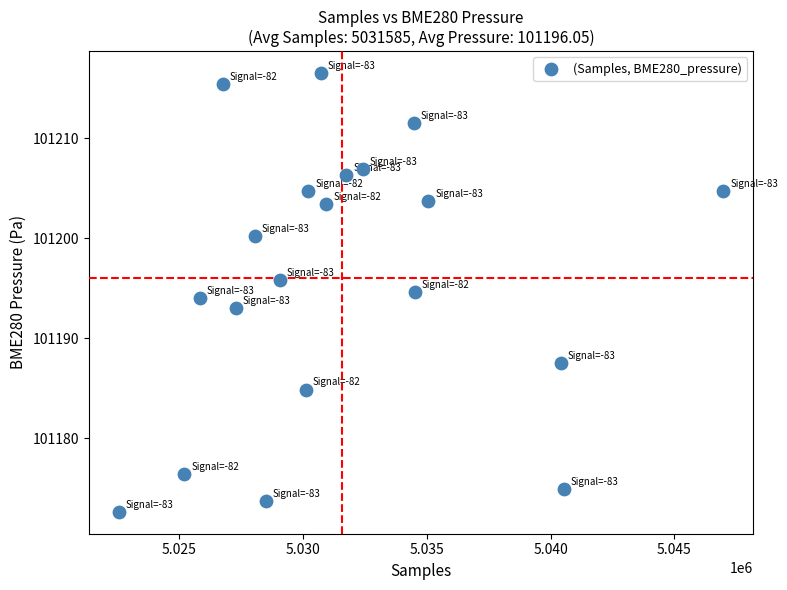

What is the range of X values (max minus min)?

24374.0